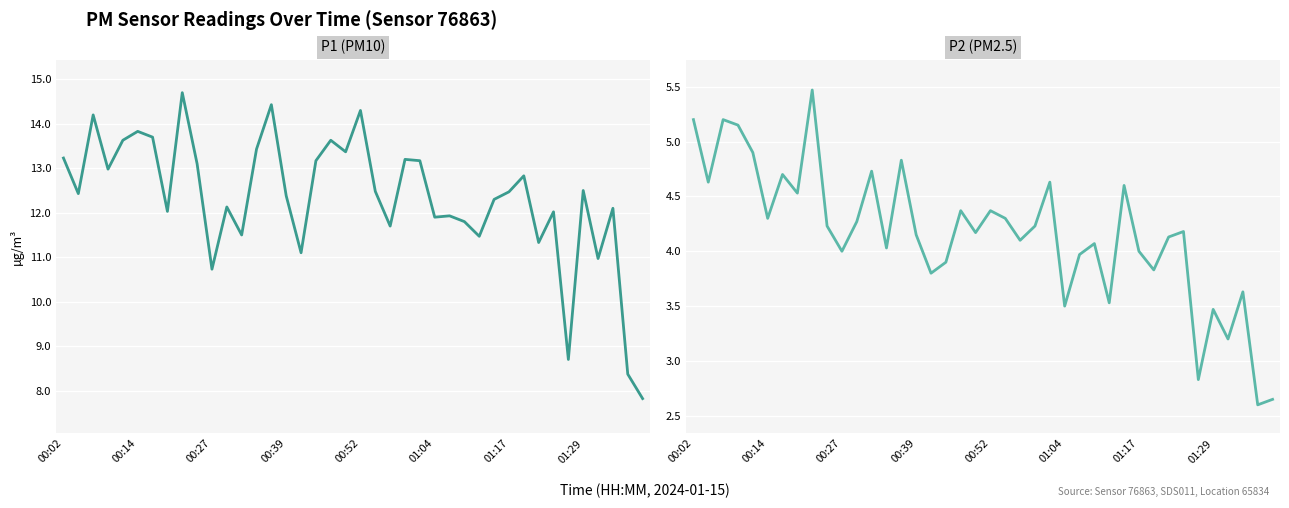

True or false: P1 and P2 cross at least once.

False